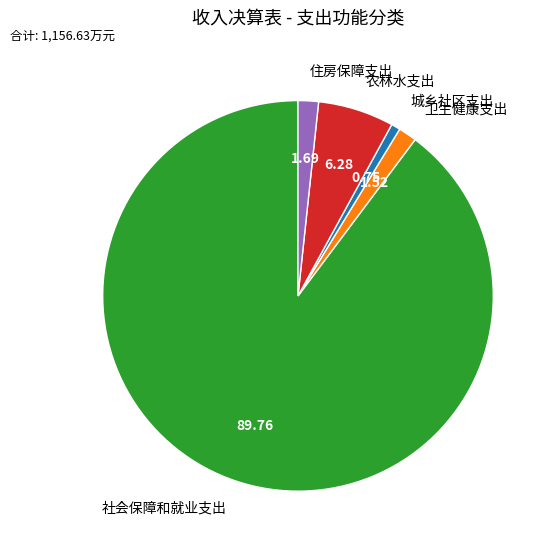

Is it true that 住房保障支出 is 2% of the pie?

True